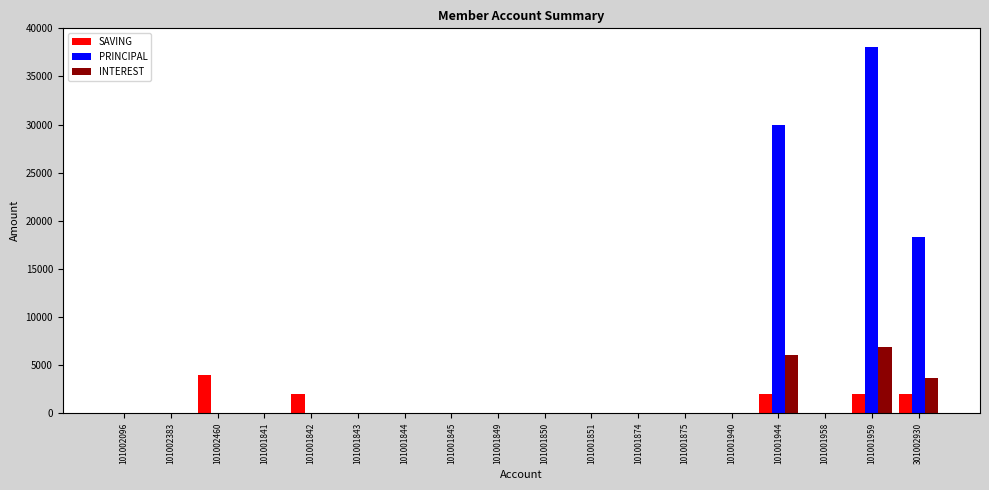

The value of INTEREST at 101001875 is 0. True or false?

True